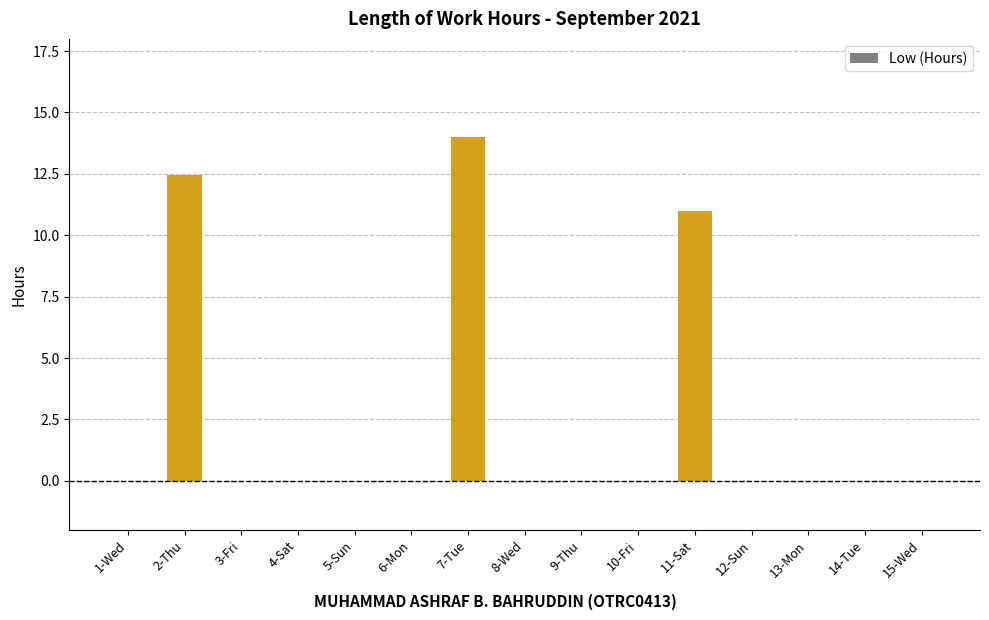

Between 8-Wed and 11-Sat, which is larger?

11-Sat